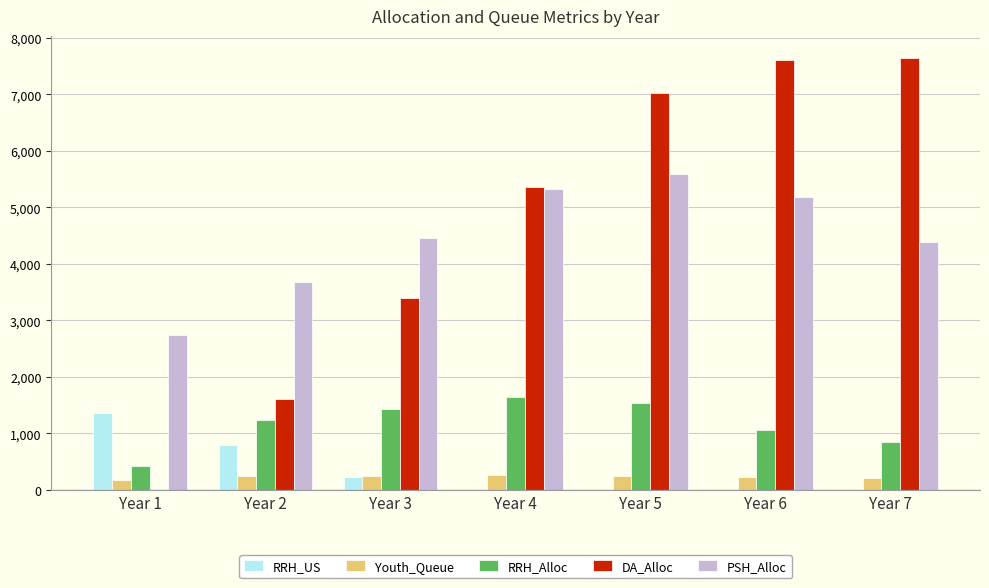

The value of DA_Alloc at Year 5 is 1641. True or false?

False